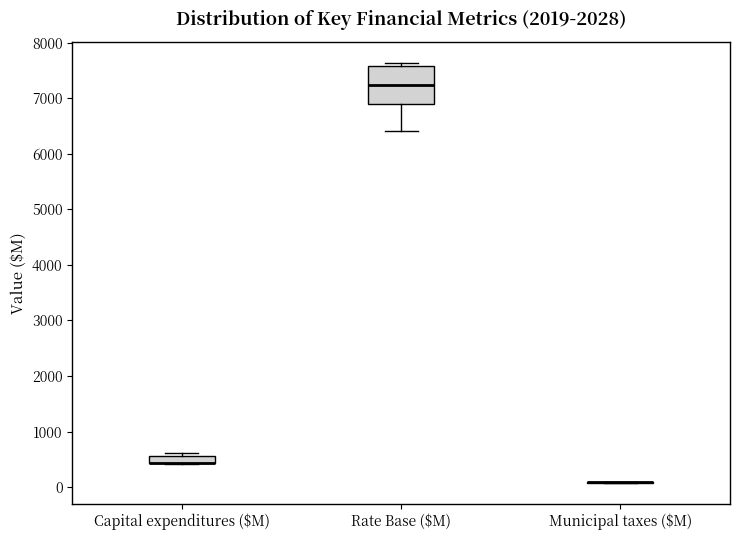

Which box is the tallest, from its lower edge to its upper edge?

Rate Base ($M)